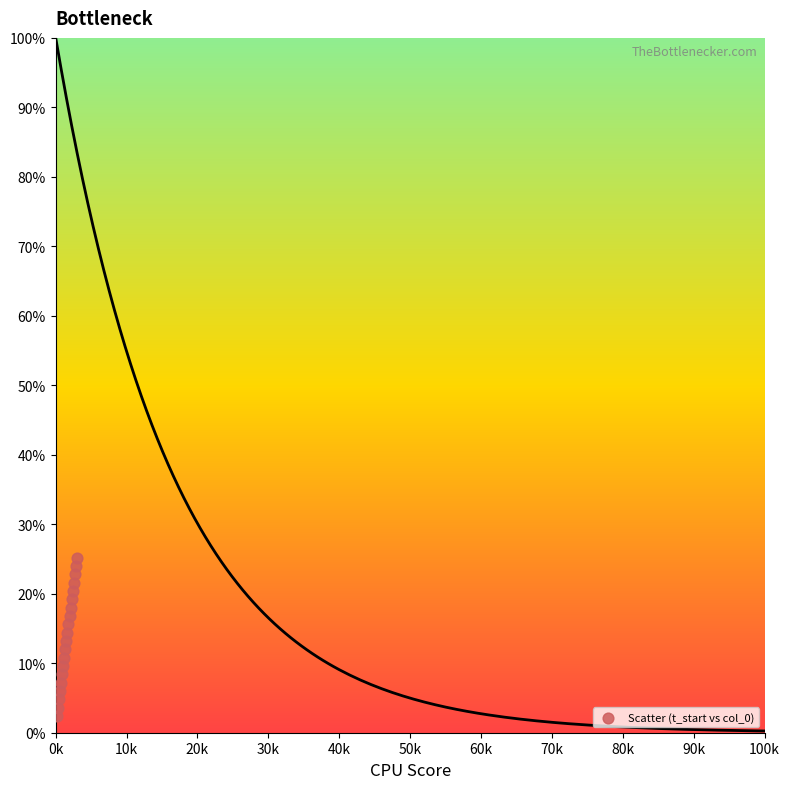

What is the range of X values (max minus min)?

2.9